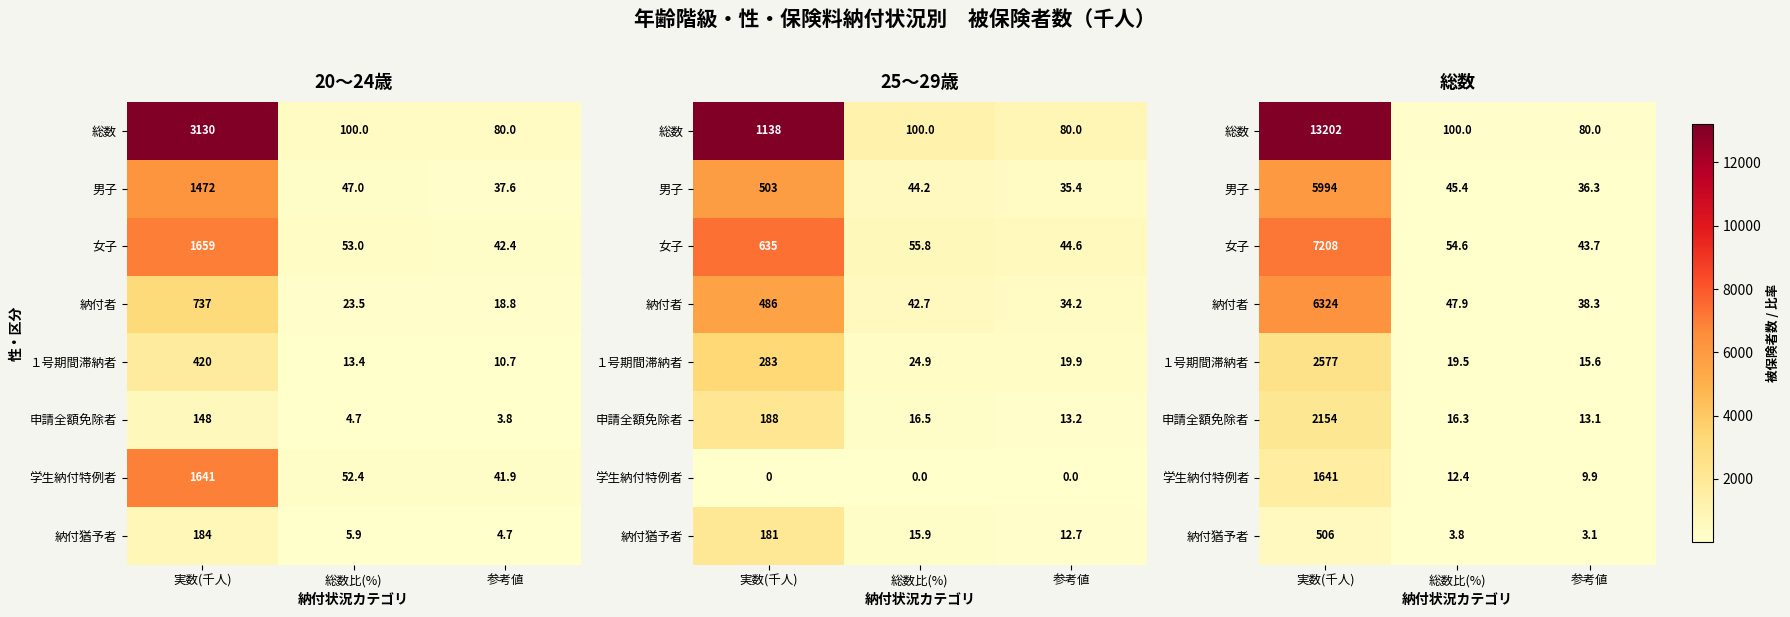

At which category is the sum across all series the highest?

実数(千人)